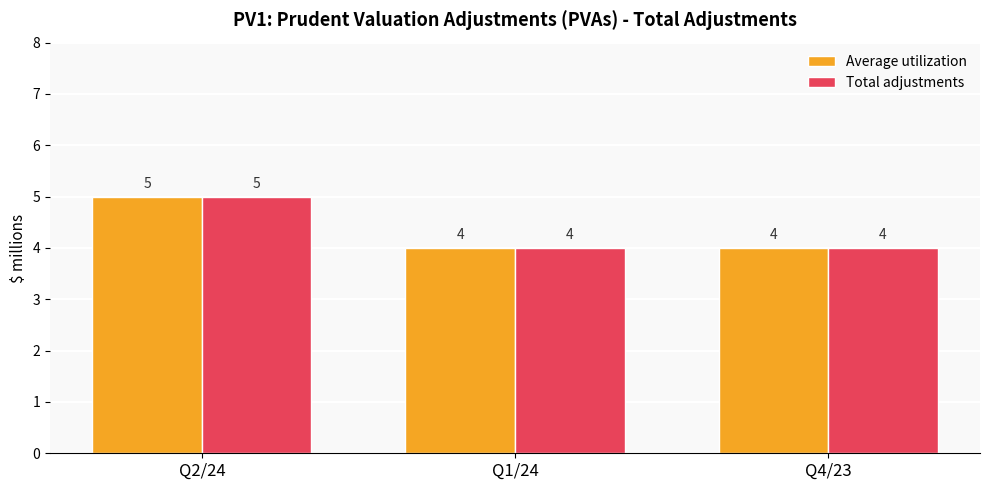

What are all the series names shown in the legend?

Average utilization, Total adjustments